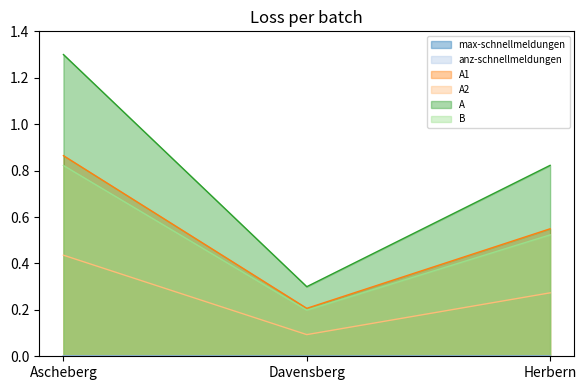

Which category has the highest value in the A series?

Ascheberg